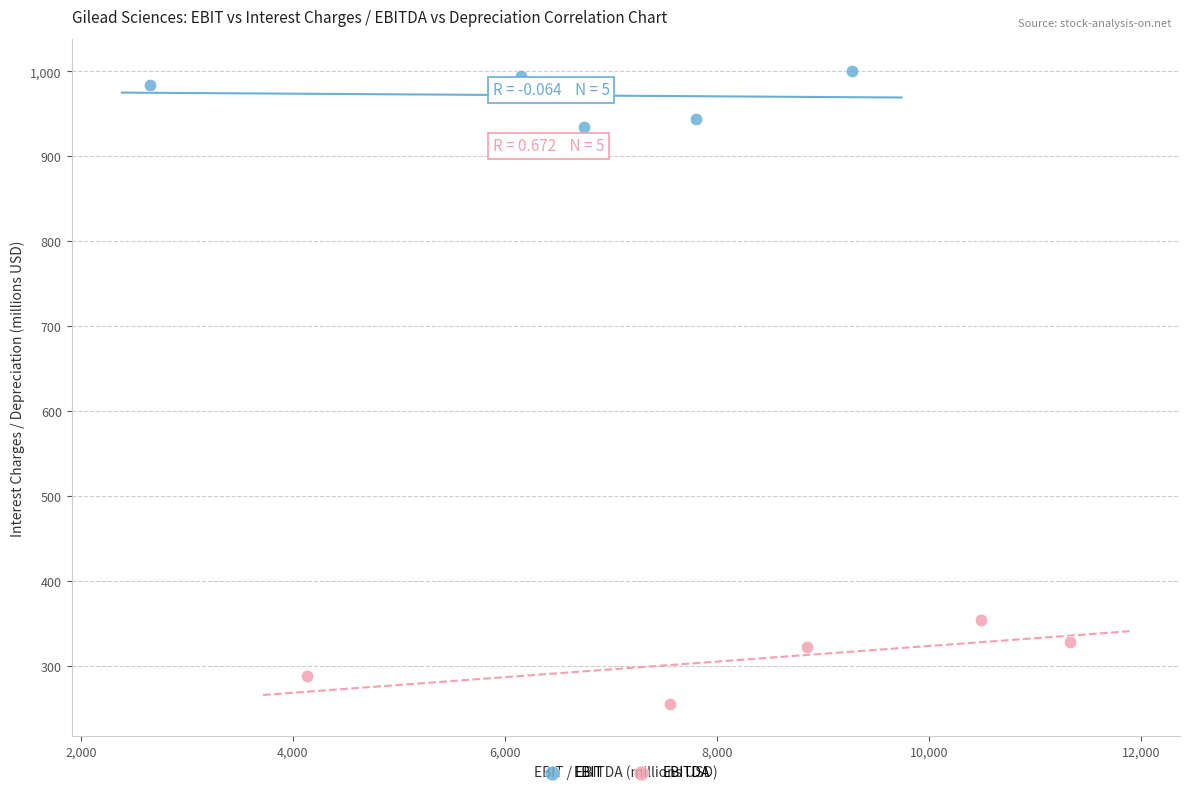

Which series contains the highest Y value?

EBIT